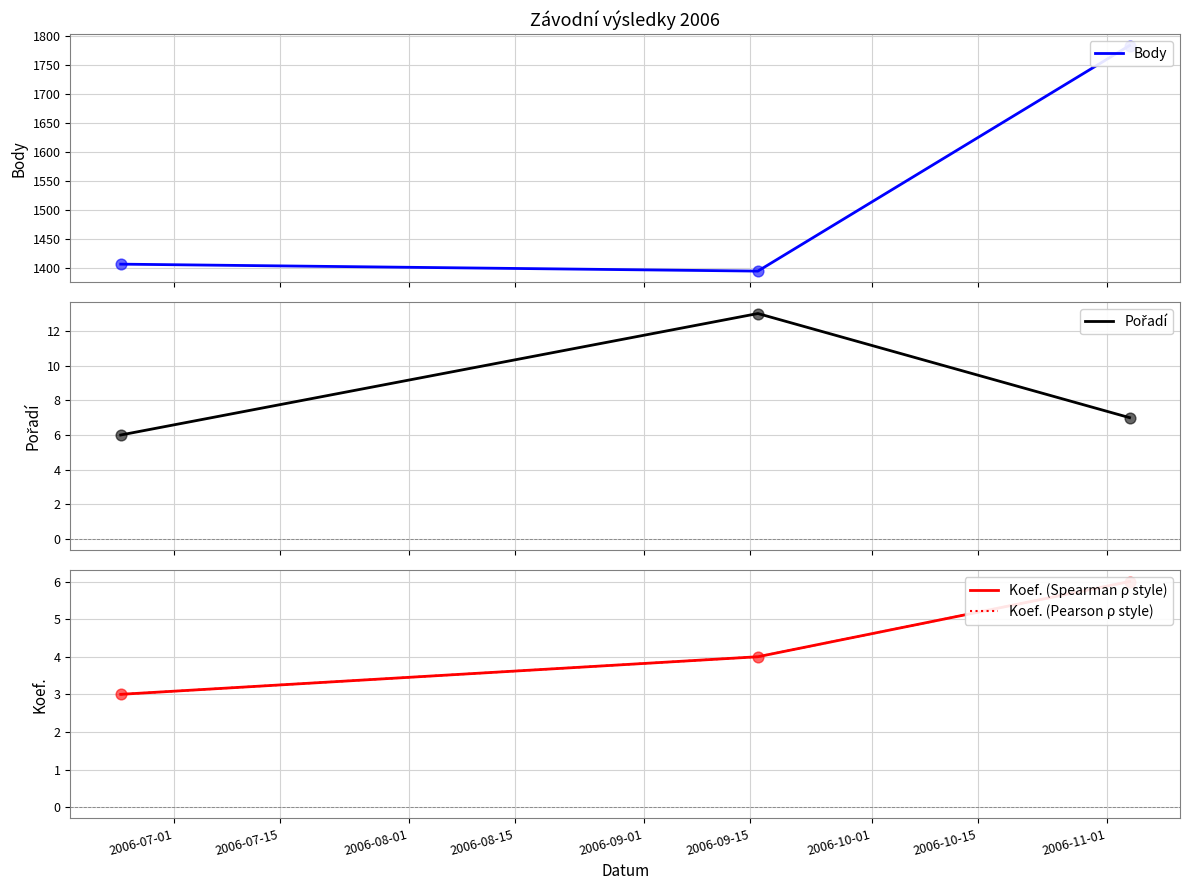

Which series contains the lowest Y value?

Koef. (Spearman ρ style)